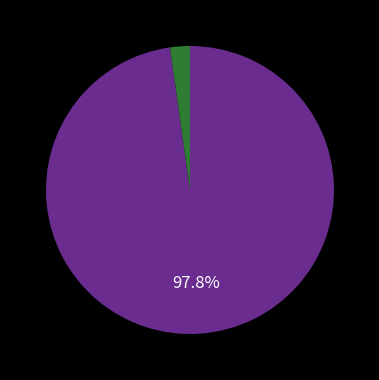

Is there any slice that represents more than half of the pie?

Yes